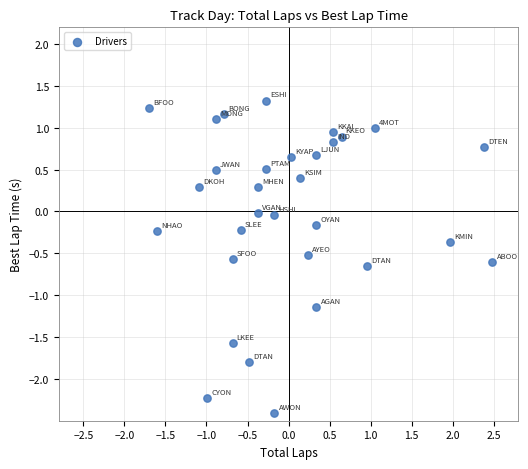

What is the range of Y values (max minus min)?

3.7